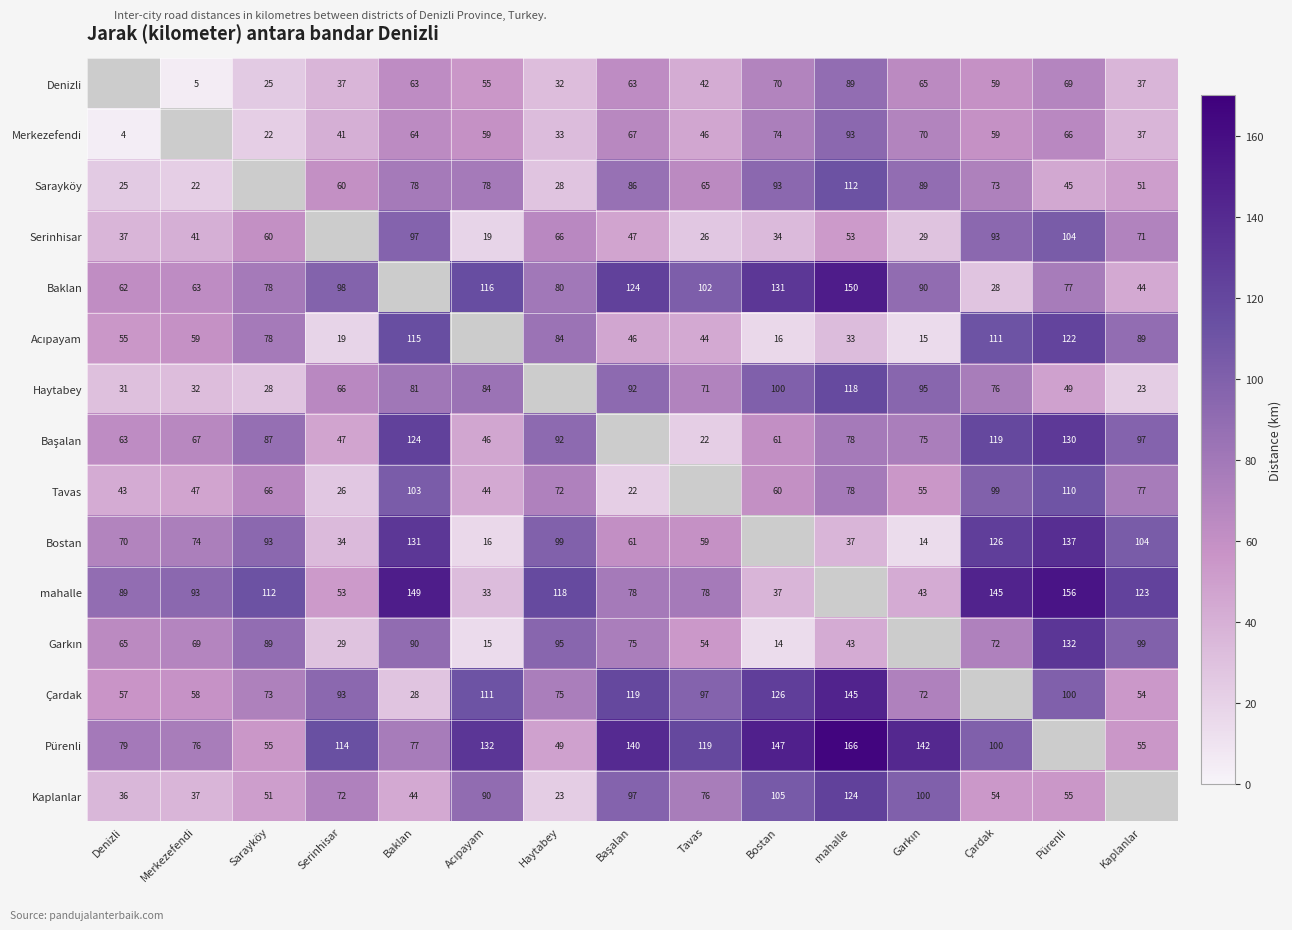

The Denizli series shows 106 at Pürenli. True or false?

False